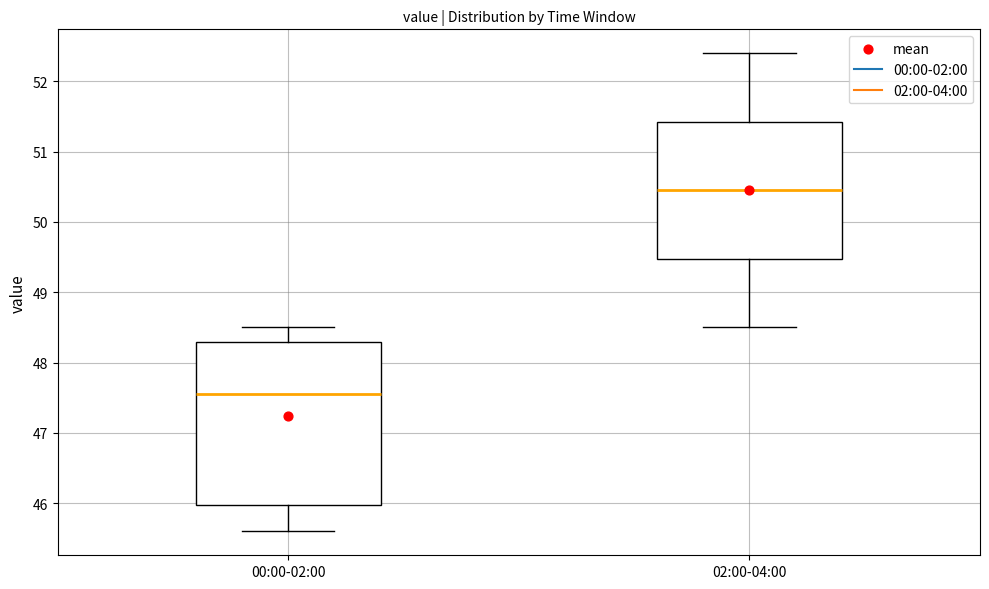

Which box has the highest median line?

02:00-04:00